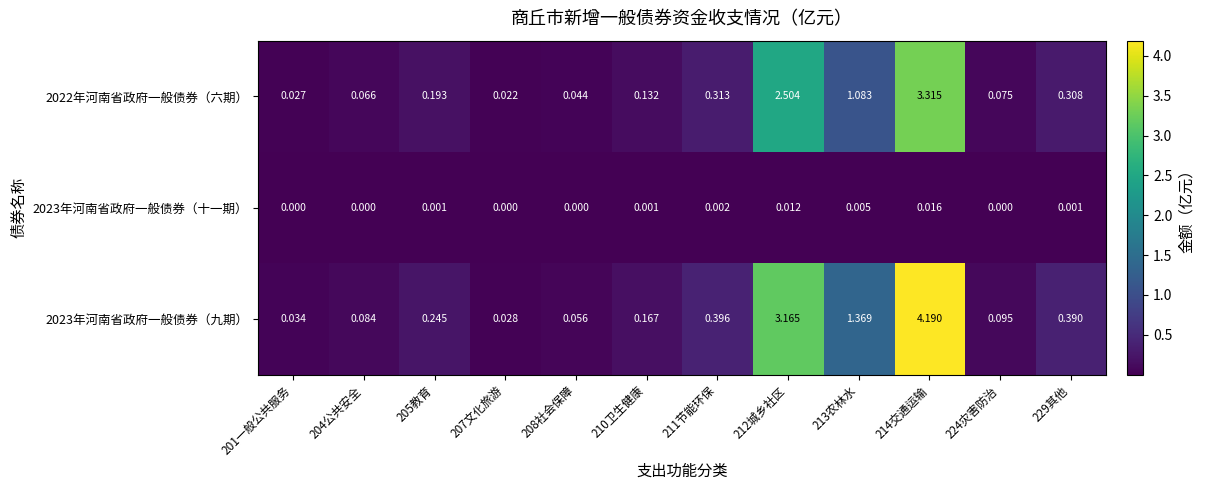

Is the value of 2023年河南省政府一般债券（十一期） at 229其他 greater than the value of 2023年河南省政府一般债券（九期） at 214交通运输?

No